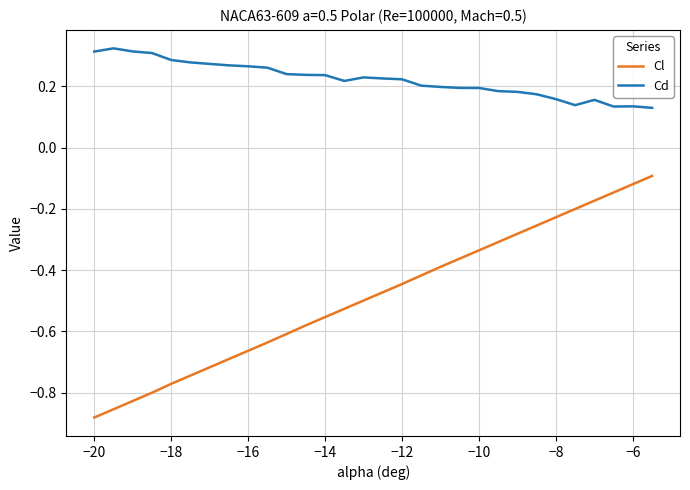

Which series has the largest total across all categories?

Cd